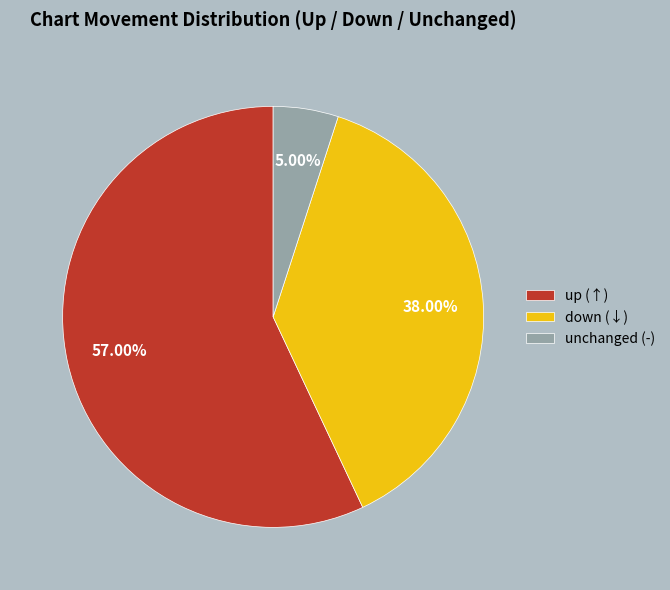

Is there a majority slice in this chart?

Yes